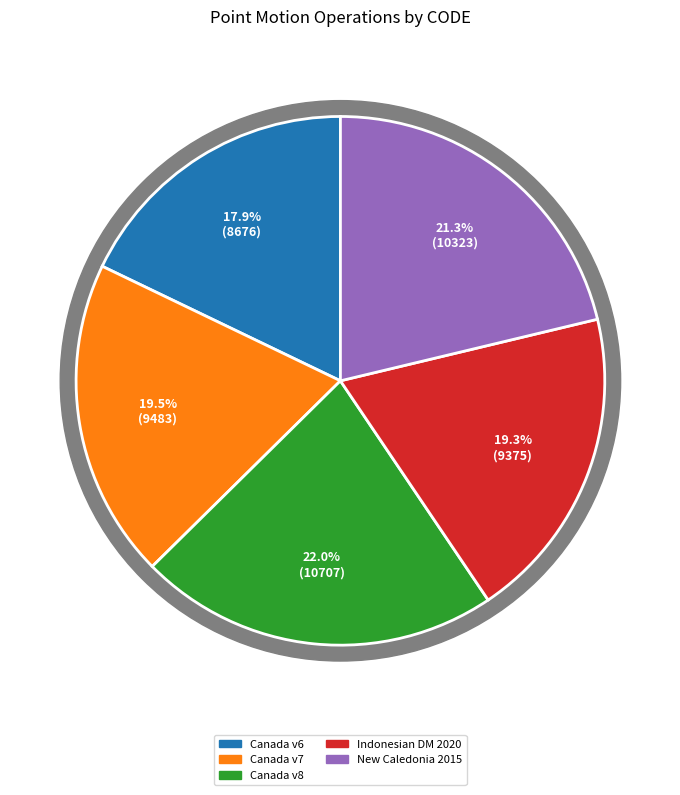

Does Indonesian Deformation Model 2020 represent more than half of the total?

No